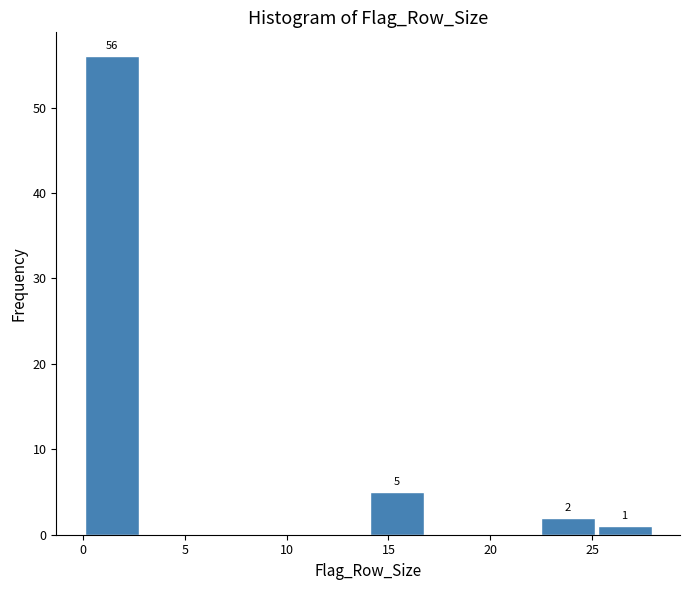

Which range on the x-axis has the tallest bar?

0.0 to 2.8